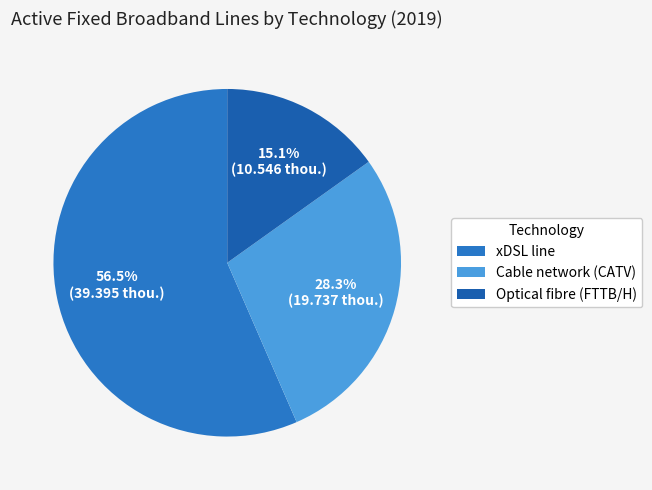

Count the number of slices in the pie.

3